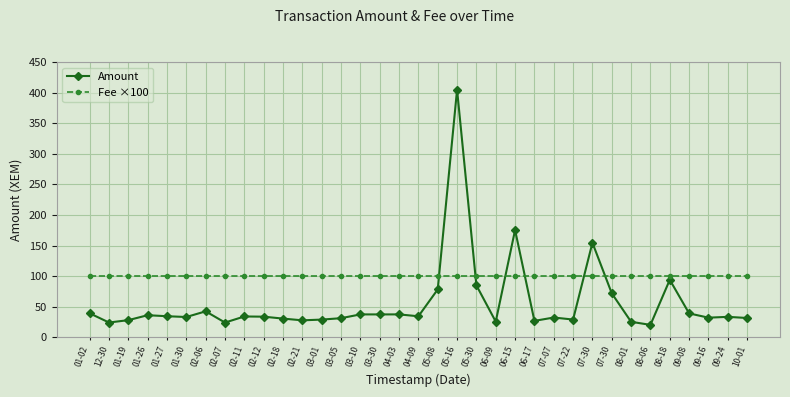

Reading left to right, extract all data points from this chart.

Amount: 01-02=39.2	12-30=24.1	01-19=28.0	01-26=36.1	01-27=34.4	01-30=33.1	02-06=42.4	02-07=24.0	02-11=34.0	02-12=33.7	02-18=30.5	02-21=27.7	03-01=28.9	03-05=31.2	03-10=37.4	03-30=37.3	04-03=37.4	04-09=34.3	05-08=78.2	05-16=404.7	05-30=84.8	06-09=25.6	06-15=175.3	06-17=26.8	07-07=32.3	07-22=28.9	07-30=154.5	07-30=71.9	08-01=25.3	08-06=20.2	08-18=93.9	09-08=39.0	09-16=32.0	09-24=33.4	10-01=31.5
Fee ×100: 01-02=100.0	12-30=100.0	01-19=100.0	01-26=100.0	01-27=100.0	01-30=100.0	02-06=100.0	02-07=100.0	02-11=100.0	02-12=100.0	02-18=100.0	02-21=100.0	03-01=100.0	03-05=100.0	03-10=100.0	03-30=100.0	04-03=100.0	04-09=100.0	05-08=100.0	05-16=100.0	05-30=100.0	06-09=100.0	06-15=100.0	06-17=100.0	07-07=100.0	07-22=100.0	07-30=100.0	07-30=100.0	08-01=100.0	08-06=100.0	08-18=100.0	09-08=100.0	09-16=100.0	09-24=100.0	10-01=100.0